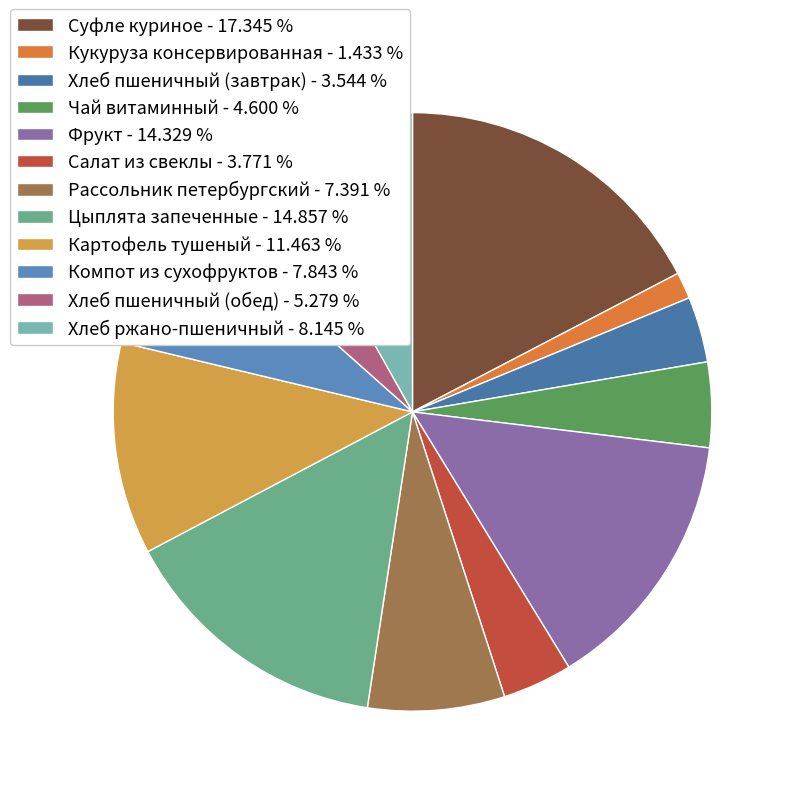

To the nearest percent, what is the difference between the largest and smallest slice percentages?

16%